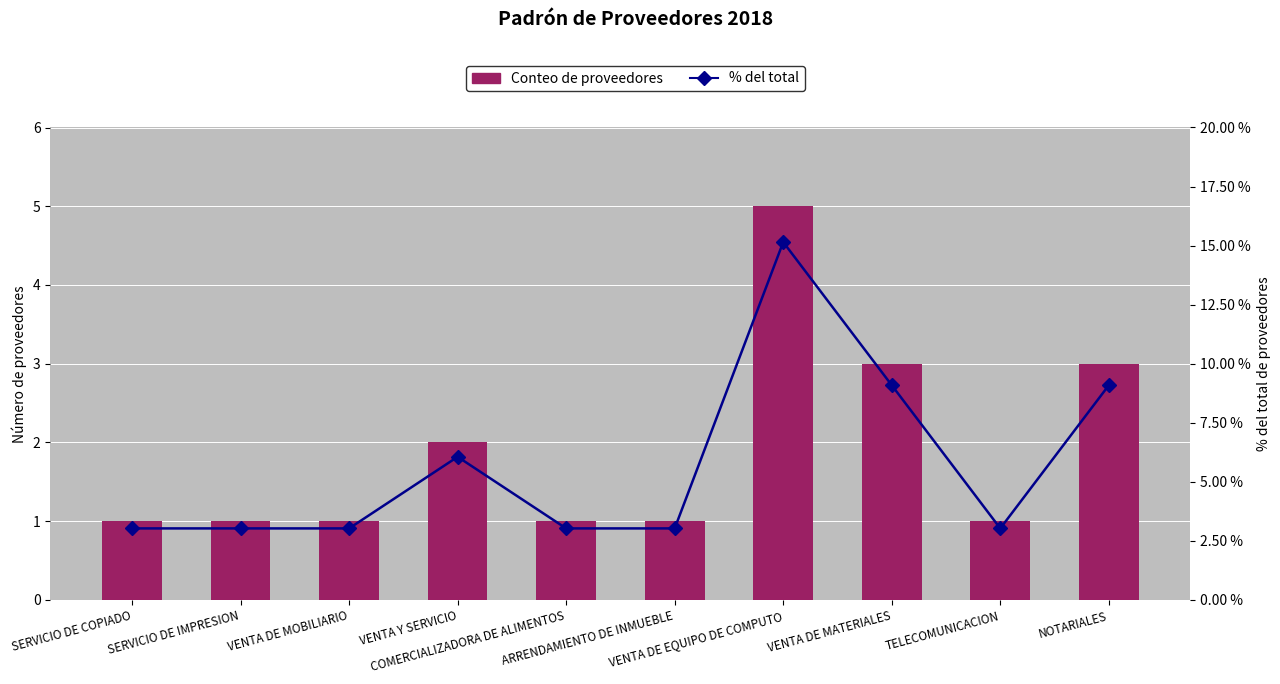

Is the value of Conteo de proveedores at VENTA DE EQUIPO DE COMPUTO greater than the value of % del total at COMERCIALIZADORA DE ALIMENTOS?

Yes